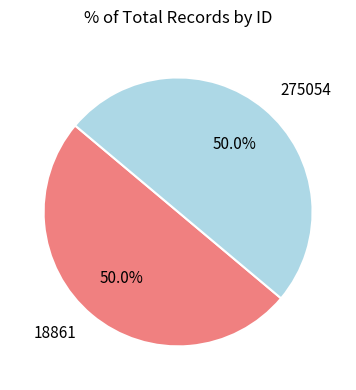

What is the ratio of the value at 275054 to the value at 18861?

1.0